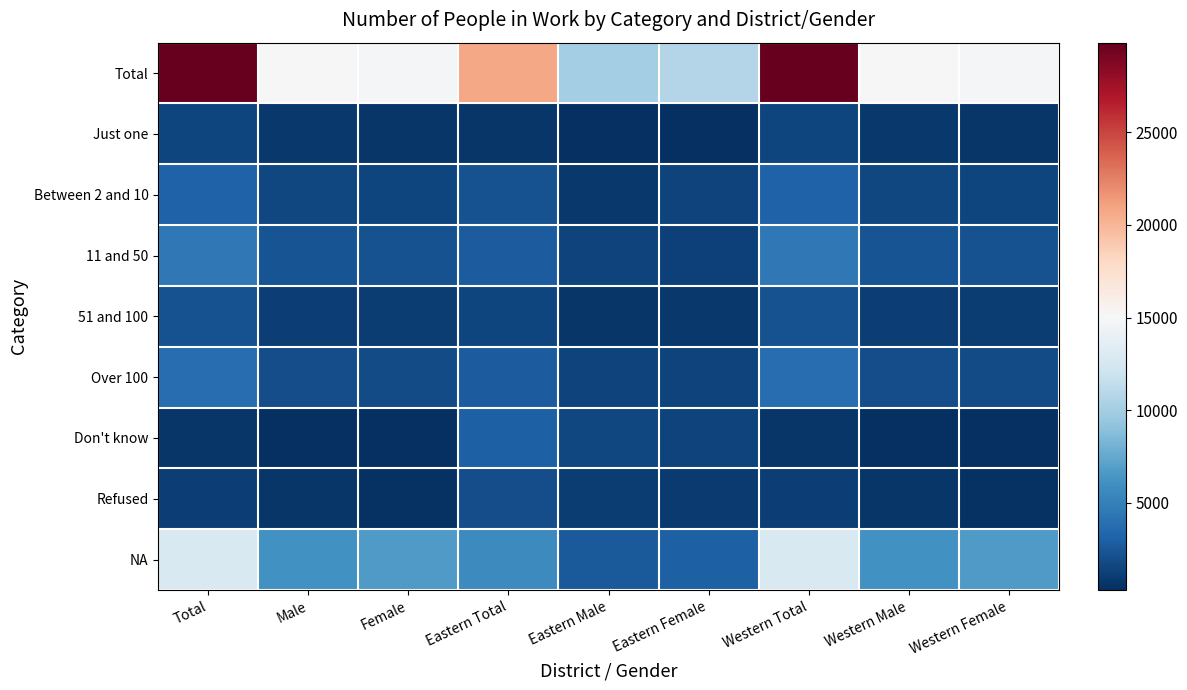

Count the number of data series in this chart.

9